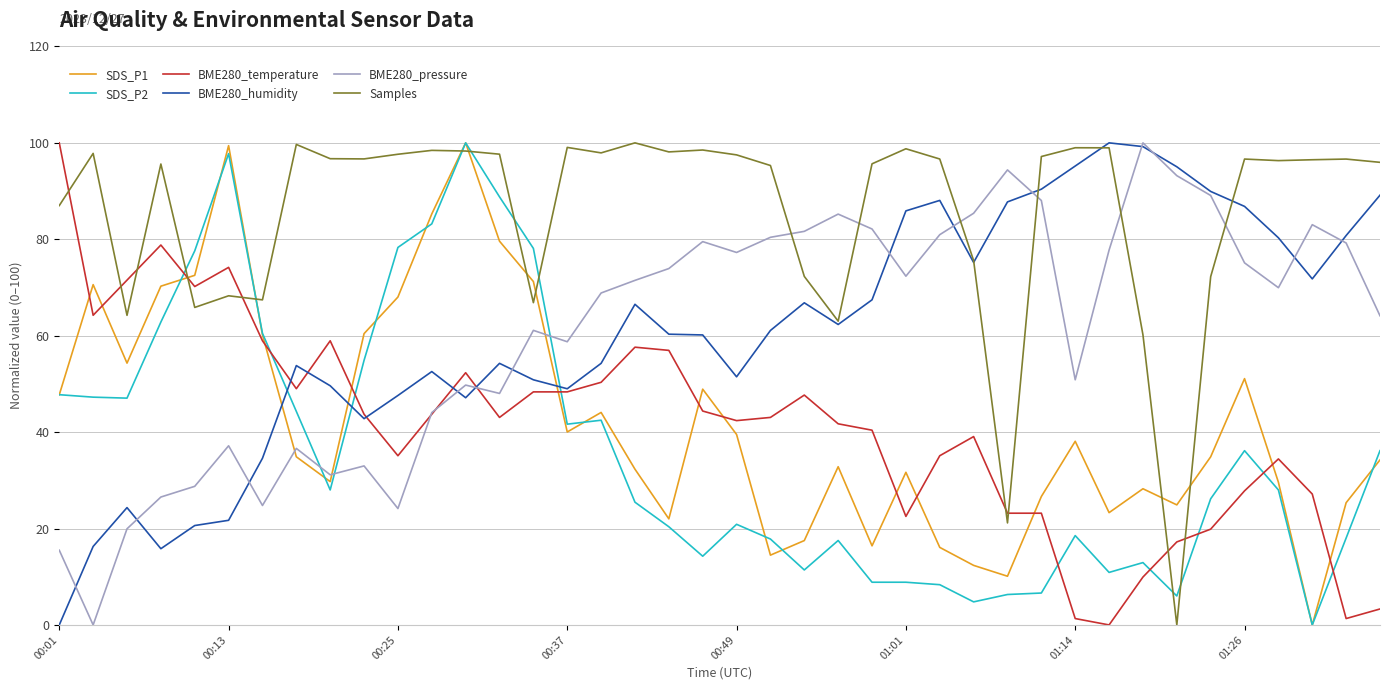

Which series has the largest total across all categories?

Samples